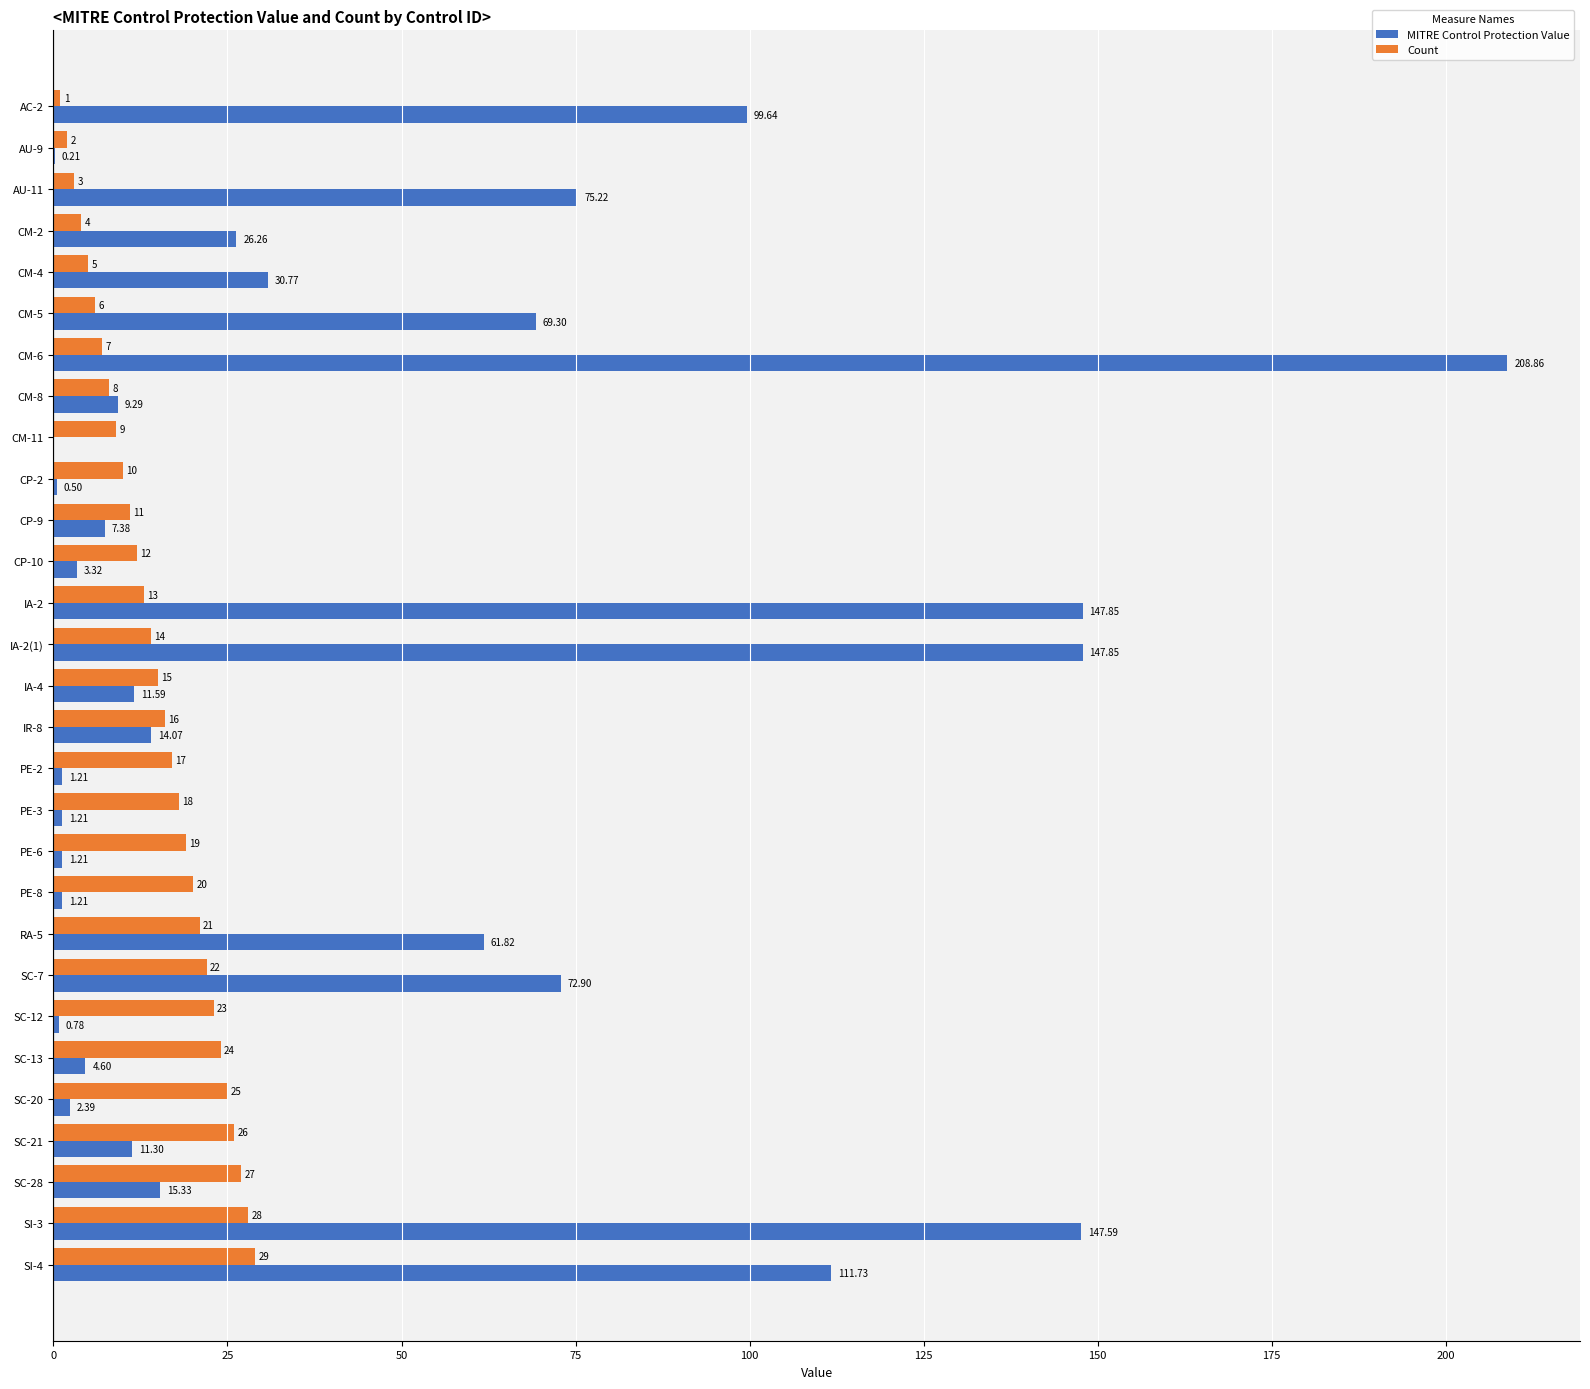

What is the sum of all Count values?

435.0